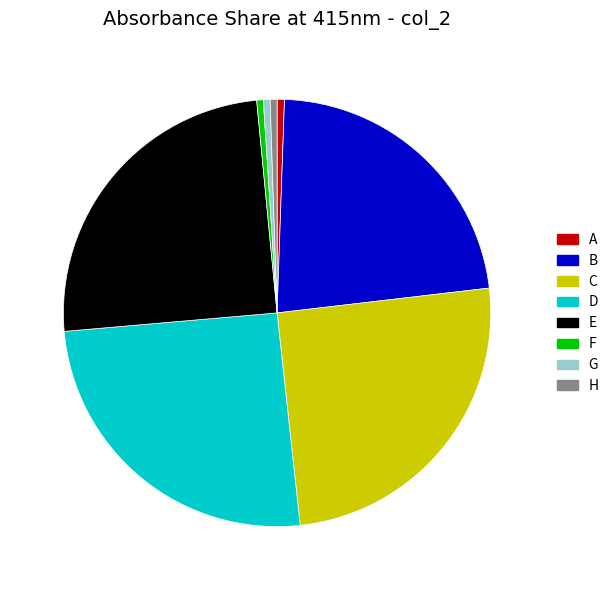

True or false: F accounts for 0% of the total.

True